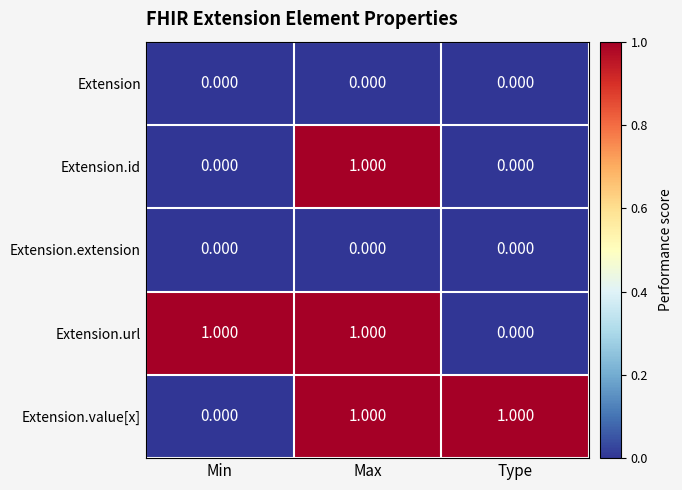

At which category is the sum across all series the highest?

Max